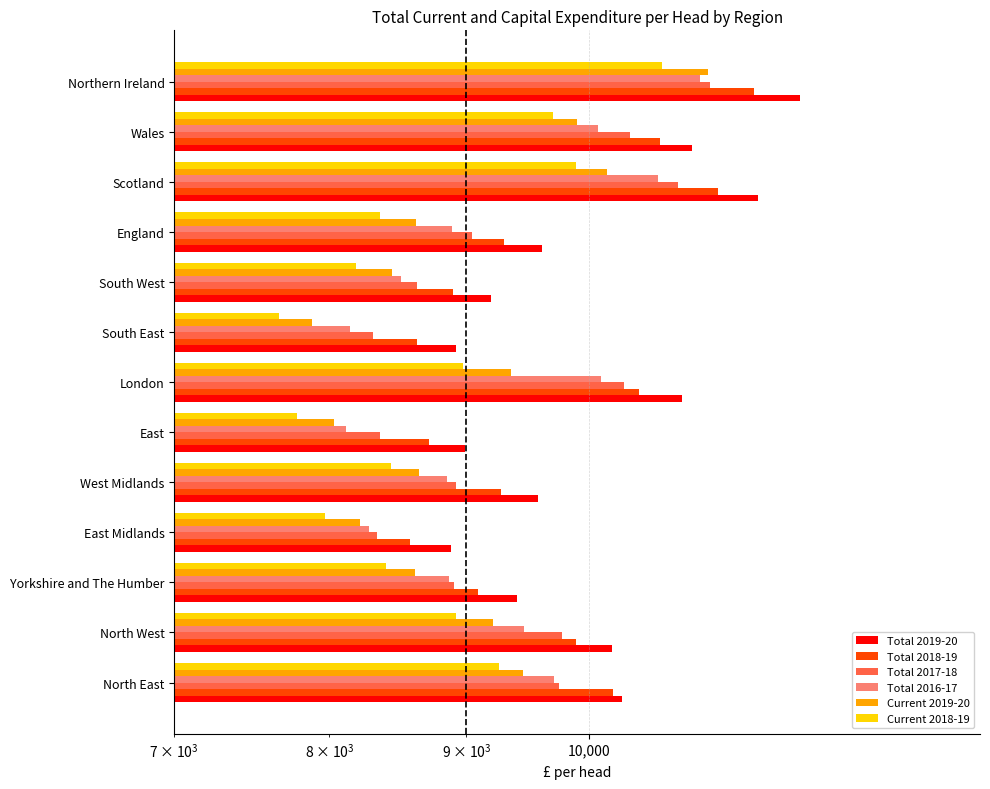

What is the label of the 12th bar from the left?

Wales